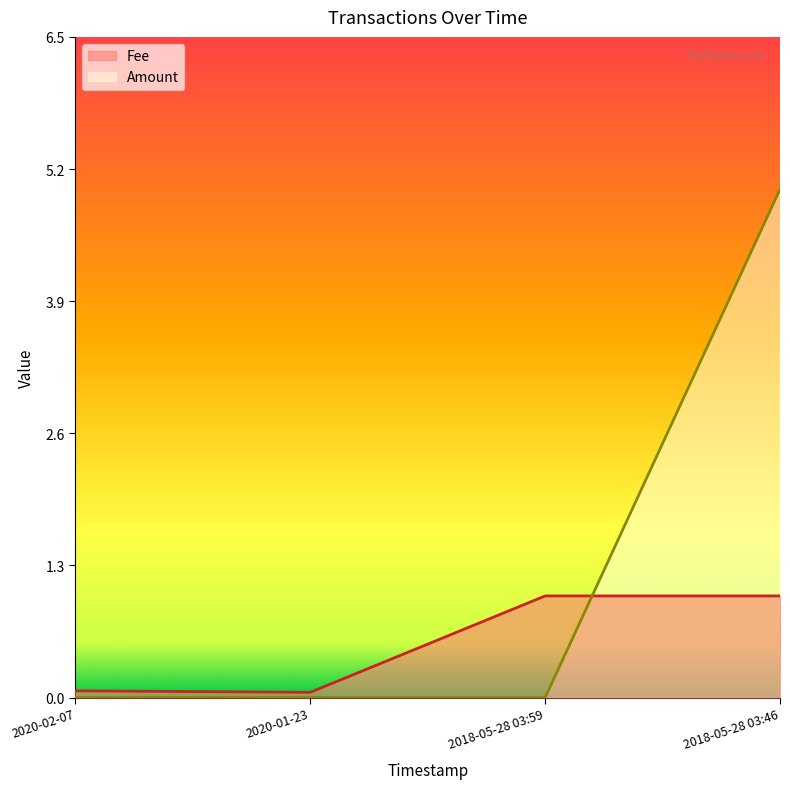

What is the average value of the Fee series?

0.5